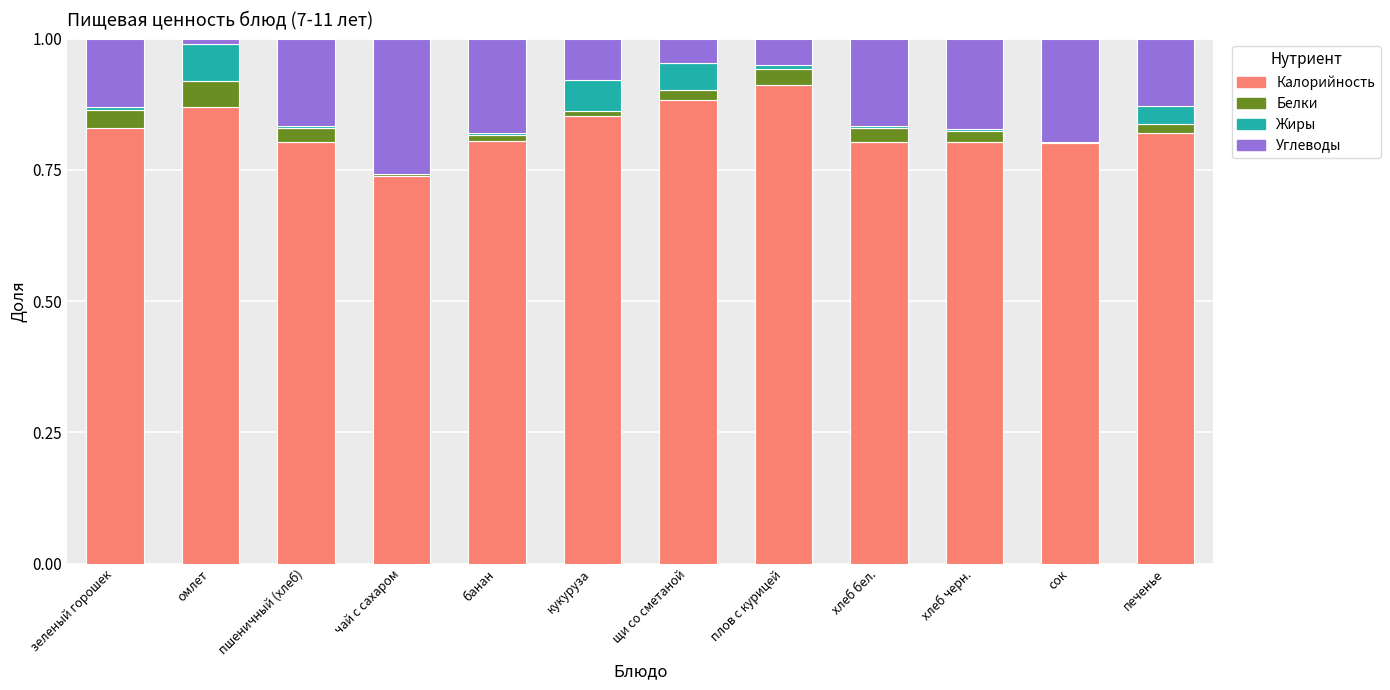

At which label does Калорийность reach its peak?

плов с курицей